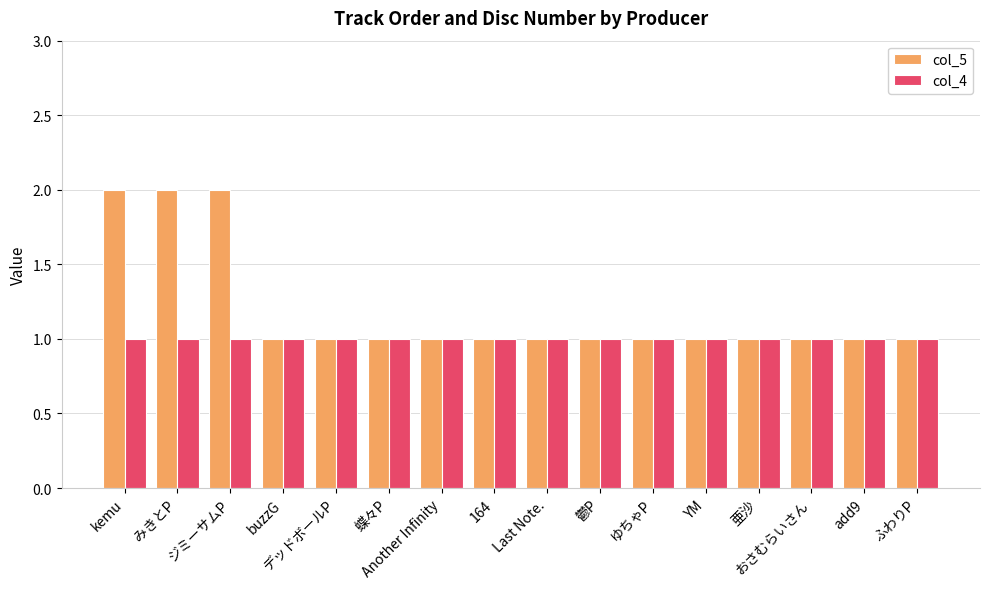

Rank the series by their average value, from highest to lowest.

col_5, col_4